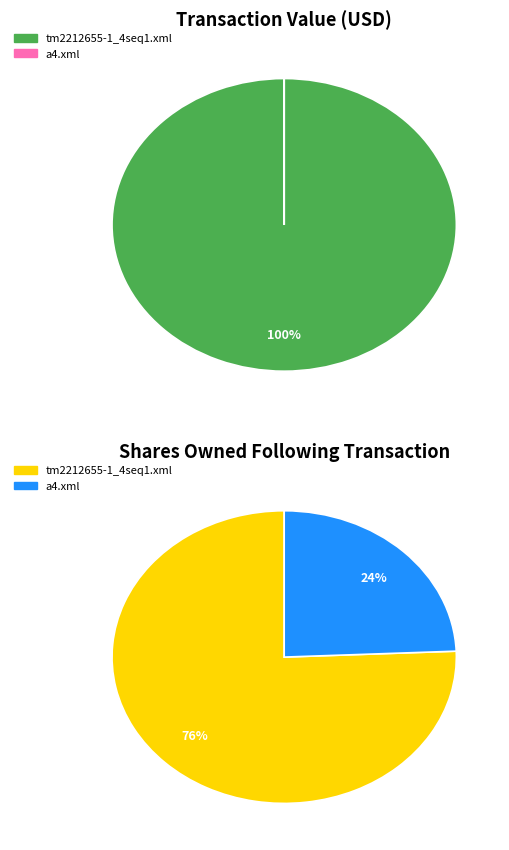

What is the change in value from tm2212655-1_4seq1.xml to a4.xml?

-586490